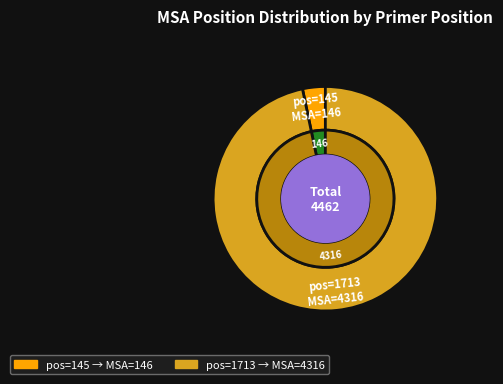

To the nearest percent, what portion does 1713 represent?

97%